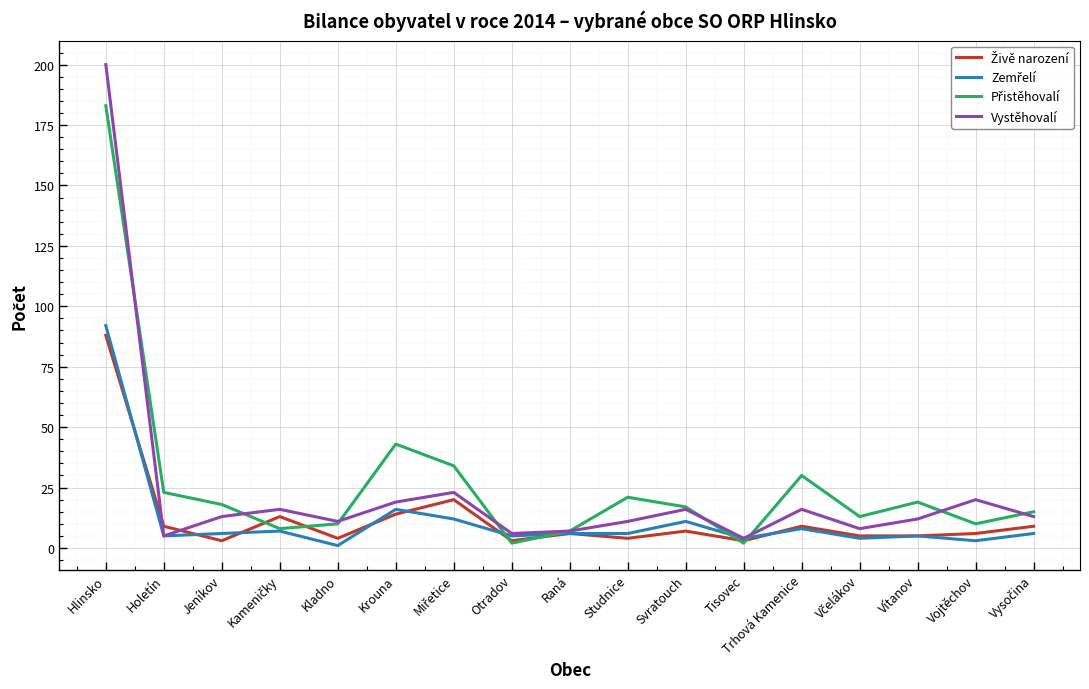

What position from the right is Krouna?

12